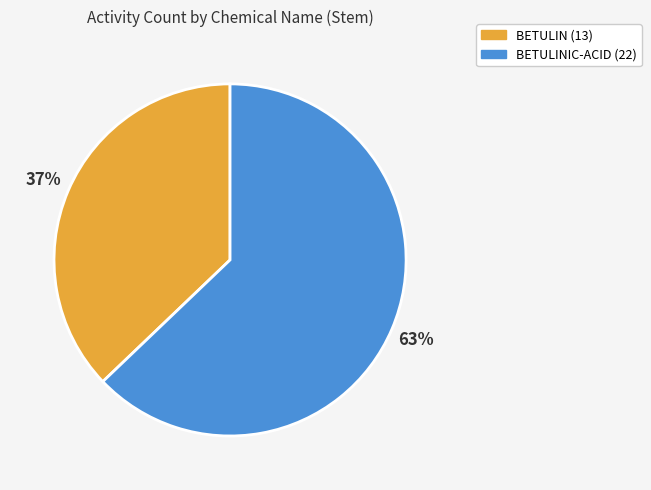

To the nearest percent, what is the average slice percentage?

50%